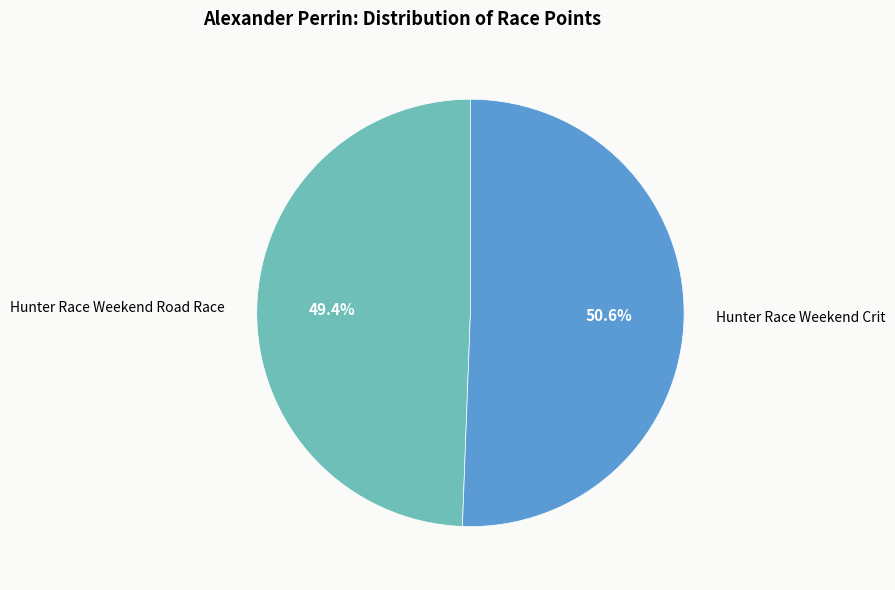

Which category has the biggest portion of the pie?

Hunter Race Weekend Crit